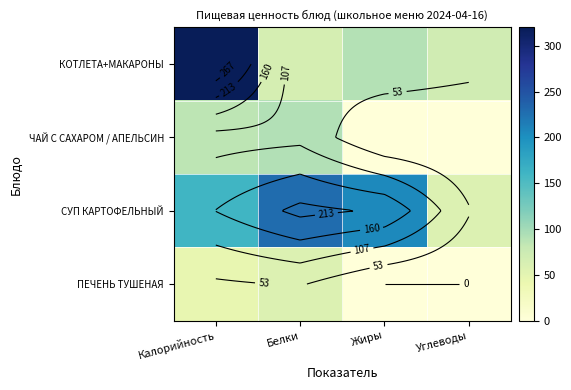

At which label does СУП КАРТОФЕЛЬНЫЙ reach its peak?

Белки